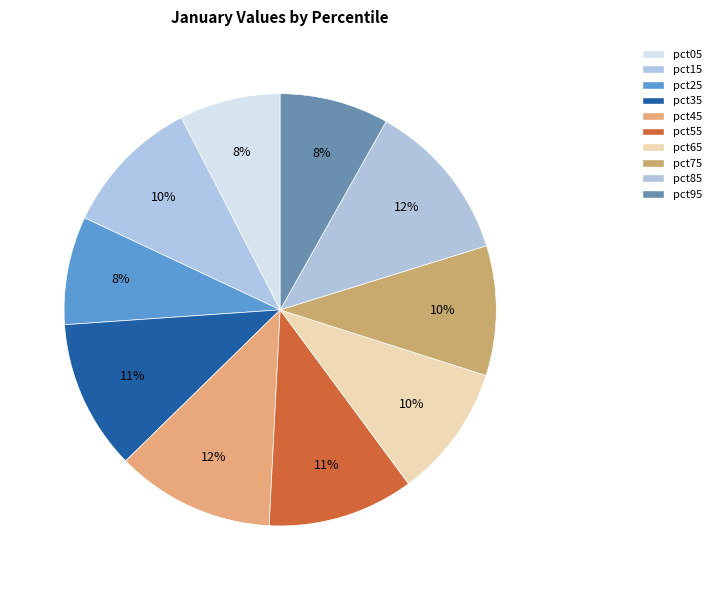

Count the number of slices in the pie.

10